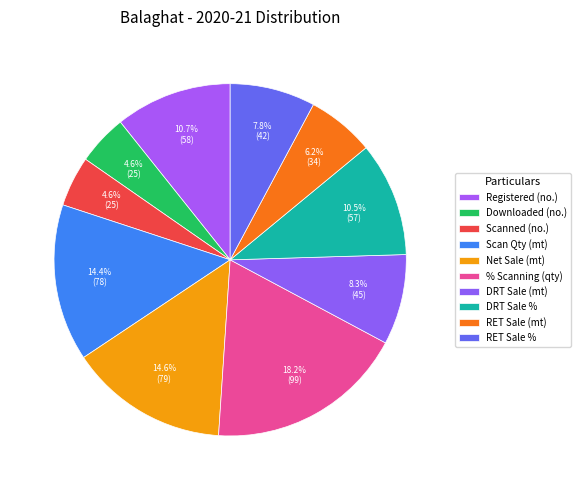

Do RET Sale (mt) and Registered (no.) together represent more than half of the pie?

No